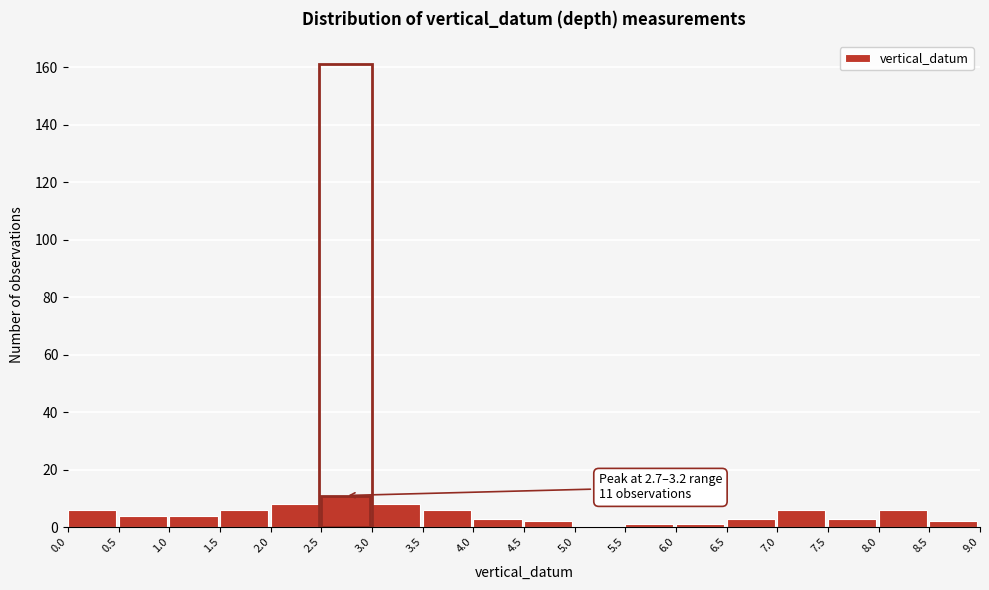

Over which range of the x-axis is the bar tallest?

2.5 to 3.0